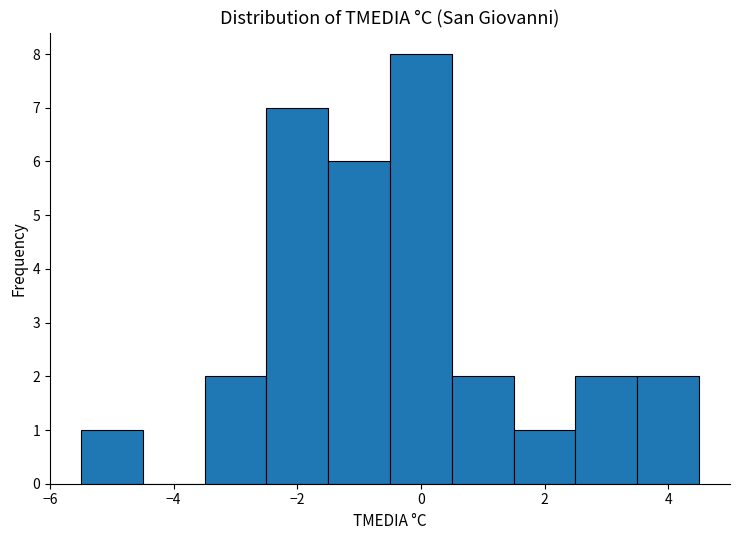

Which range on the x-axis has the tallest bar?

-0.5 to 0.5